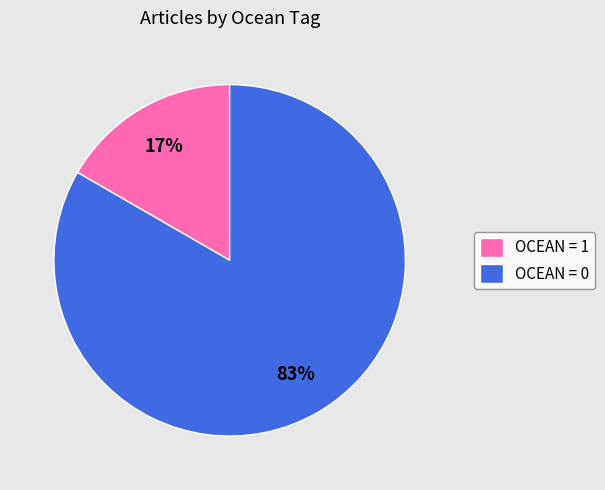

Is it true that OCEAN = 0 is 98% of the pie?

False